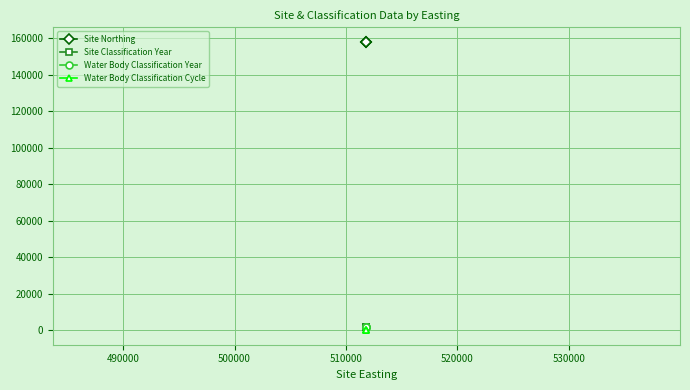

What is the minimum value shown in the chart?

1